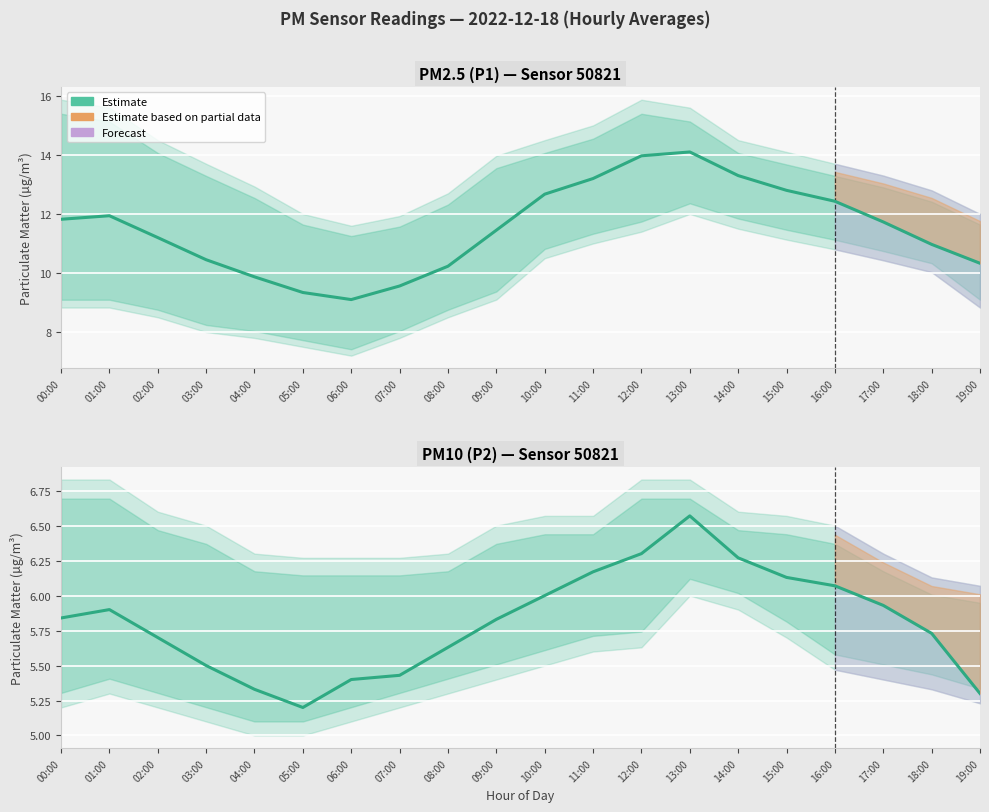

Where is the data nearest to the value 5?

05:00